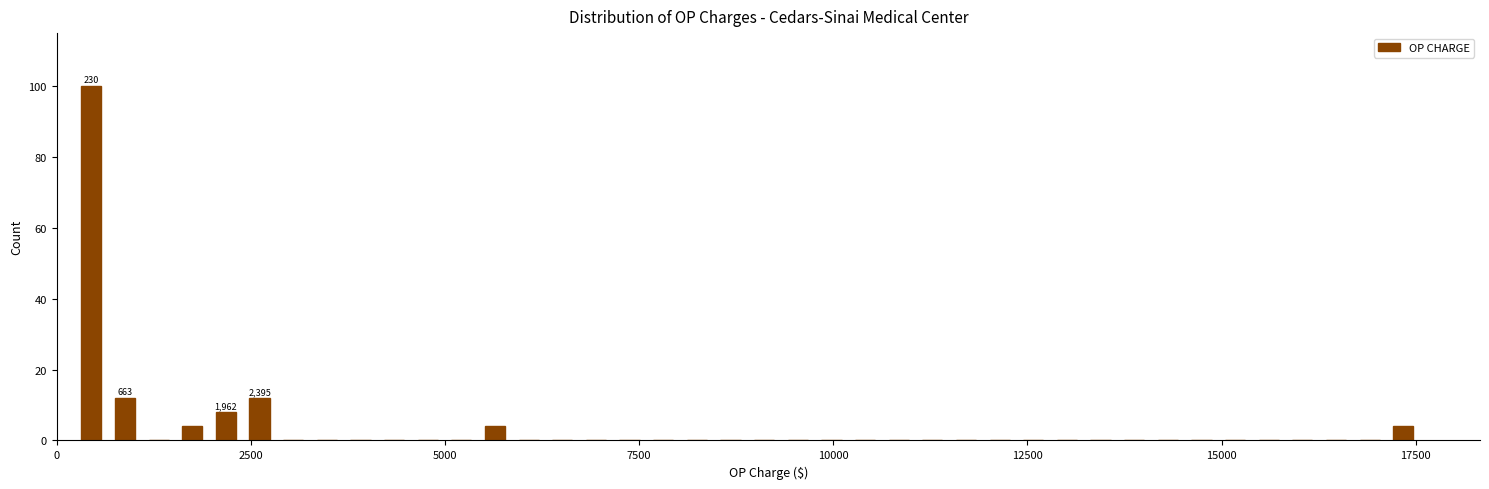

Around what value on the x-axis is the tallest bar? Give the approximate position of its centre, as read against the axis.

500